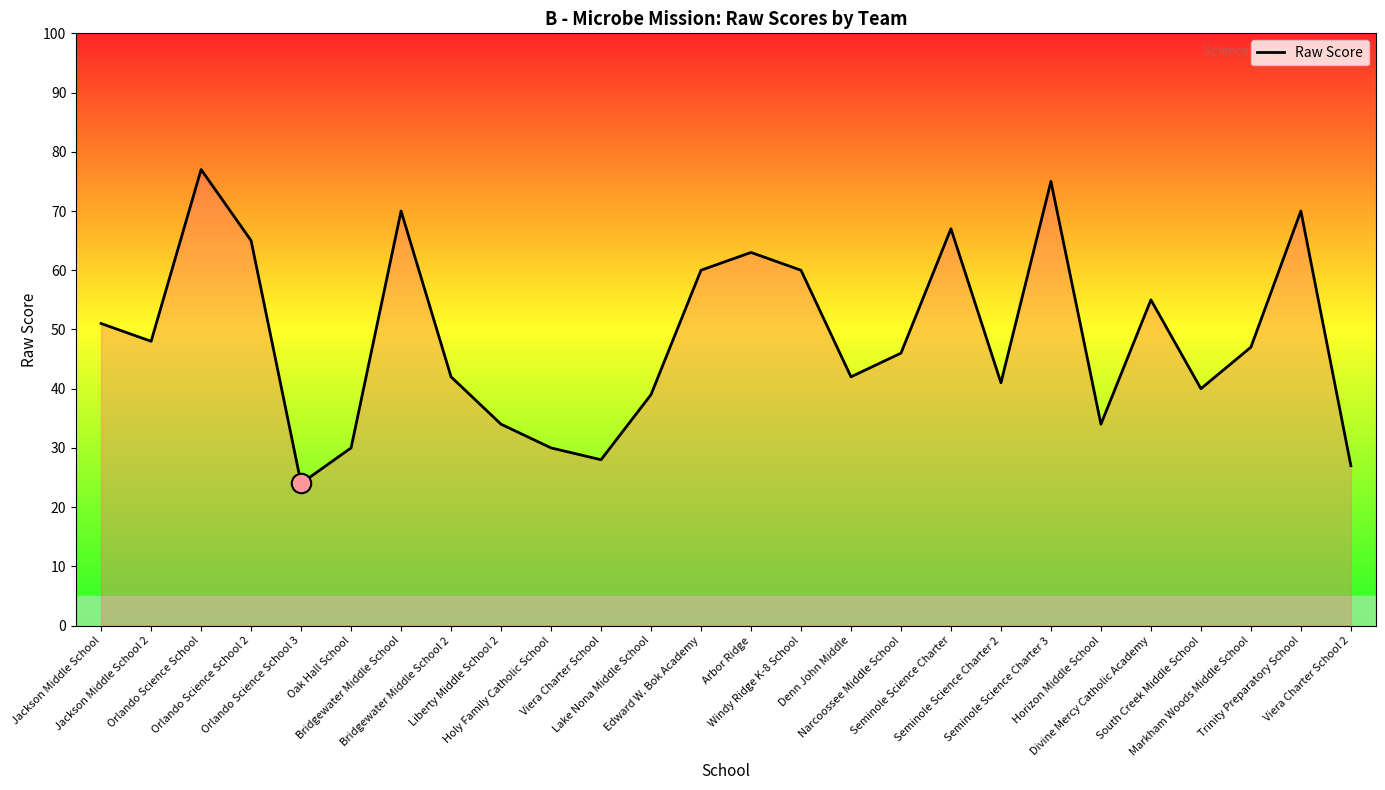

Reading right to left, list all the values displayed in this chart.

Viera Charter School 2=27	Trinity Preparatory School=70	Markham Woods Middle School=47	South Creek Middle School=40	Divine Mercy Catholic Academy=55	Horizon Middle School=34	Seminole Science Charter 3=75	Seminole Science Charter 2=41	Seminole Science Charter=67	Narcoossee Middle School=46	Denn John Middle=42	Windy Ridge K-8 School=60	Arbor Ridge=63	Edward W. Bok Academy=60	Lake Nona Middle School=39	Viera Charter School=28	Holy Family Catholic School=30	Liberty Middle School 2=34	Bridgewater Middle School 2=42	Bridgewater Middle School=70	Oak Hall School=30	Orlando Science School 3=24	Orlando Science School 2=65	Orlando Science School=77	Jackson Middle School 2=48	Jackson Middle School=51